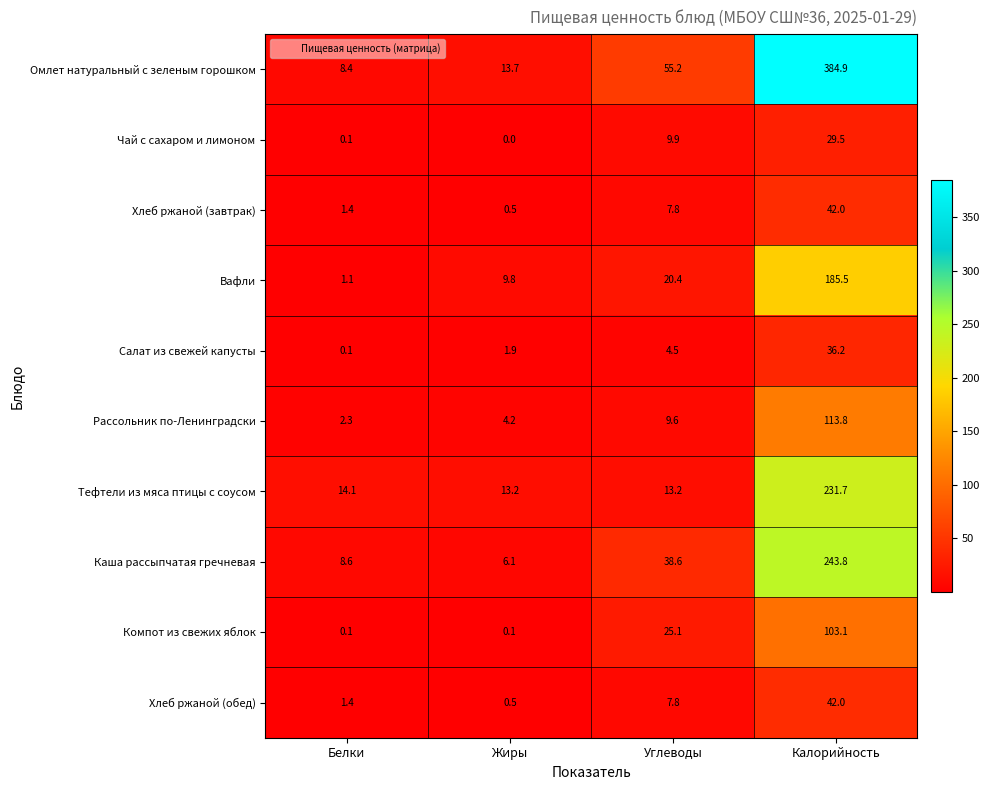

What is the difference between the Каша рассыпчатая гречневая values at Жиры and Белки?

2.5